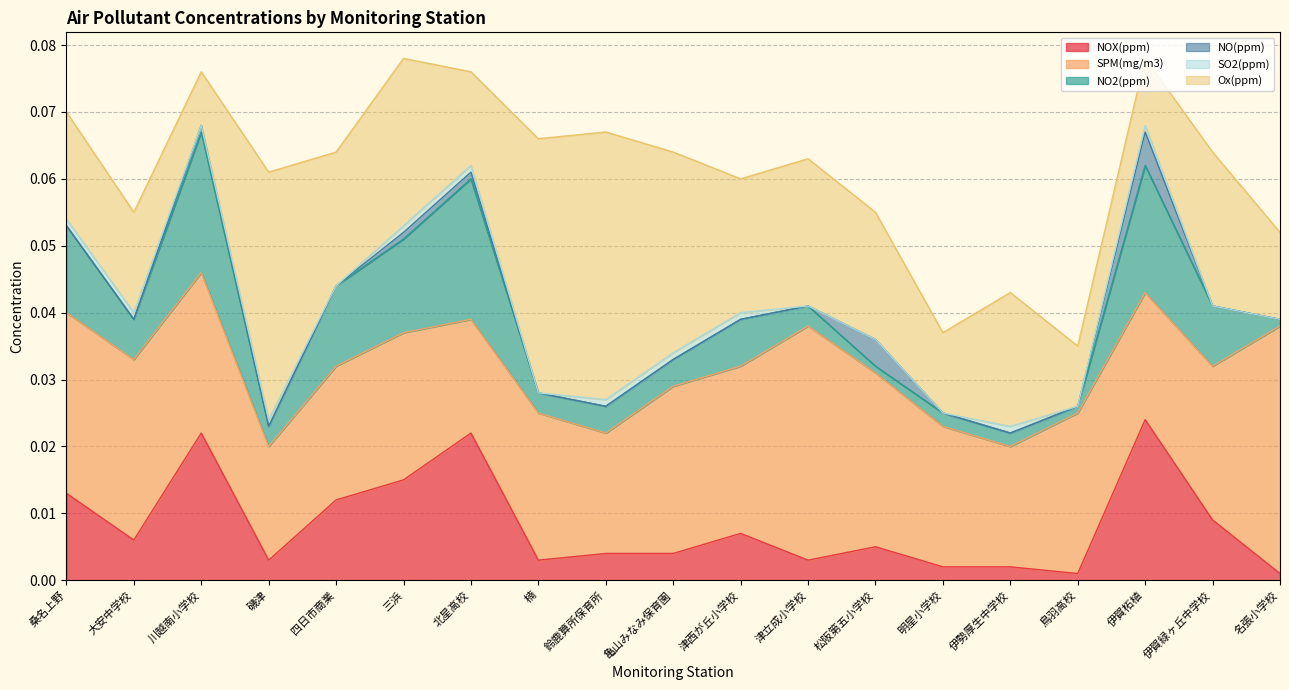

How many distinct data groups are displayed?

6